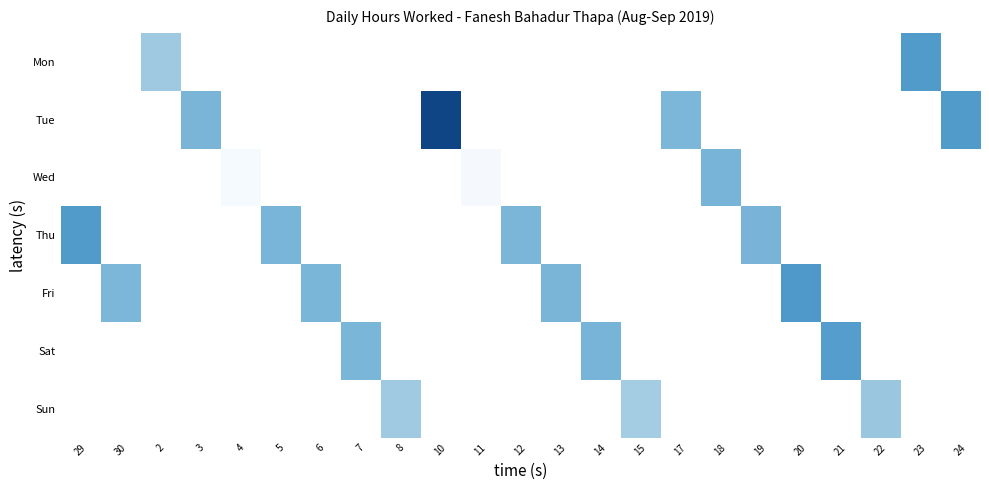

At which category does the chart reach its peak across all series?

10